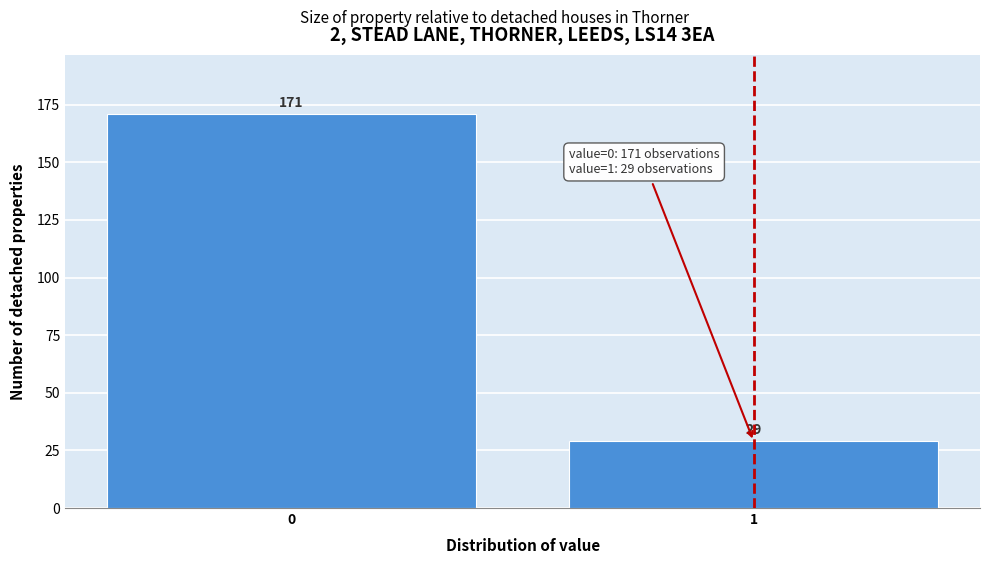

Reading left to right, what are all the values shown in this chart?

171	29